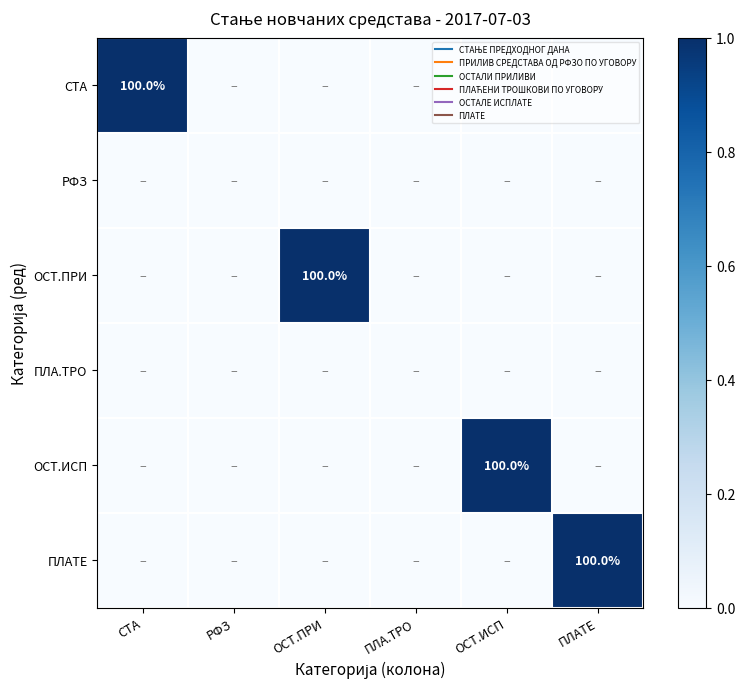

At how many categories does at least one series exceed 0?

4